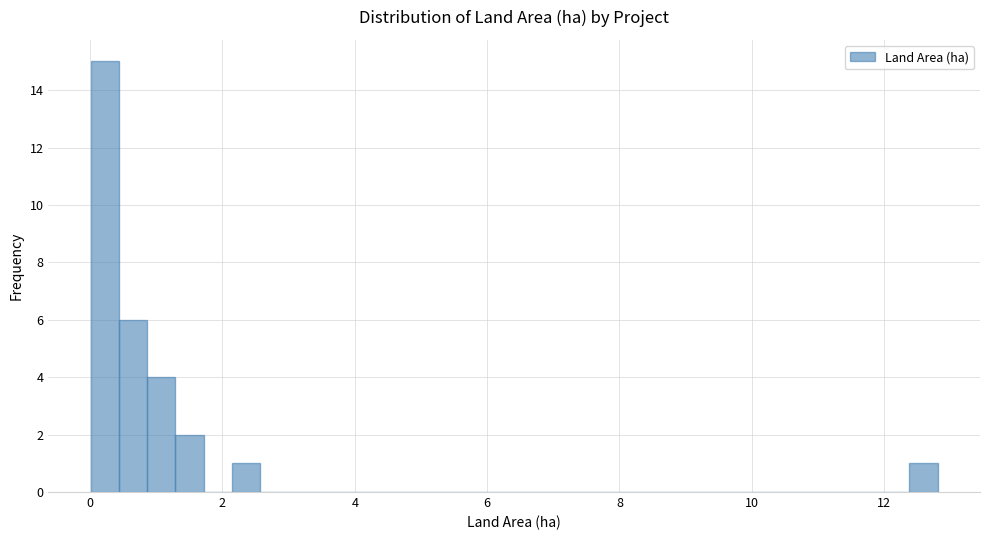

Around what value on the x-axis is the tallest bar? Give the approximate position of its centre, as read against the axis.

0.2